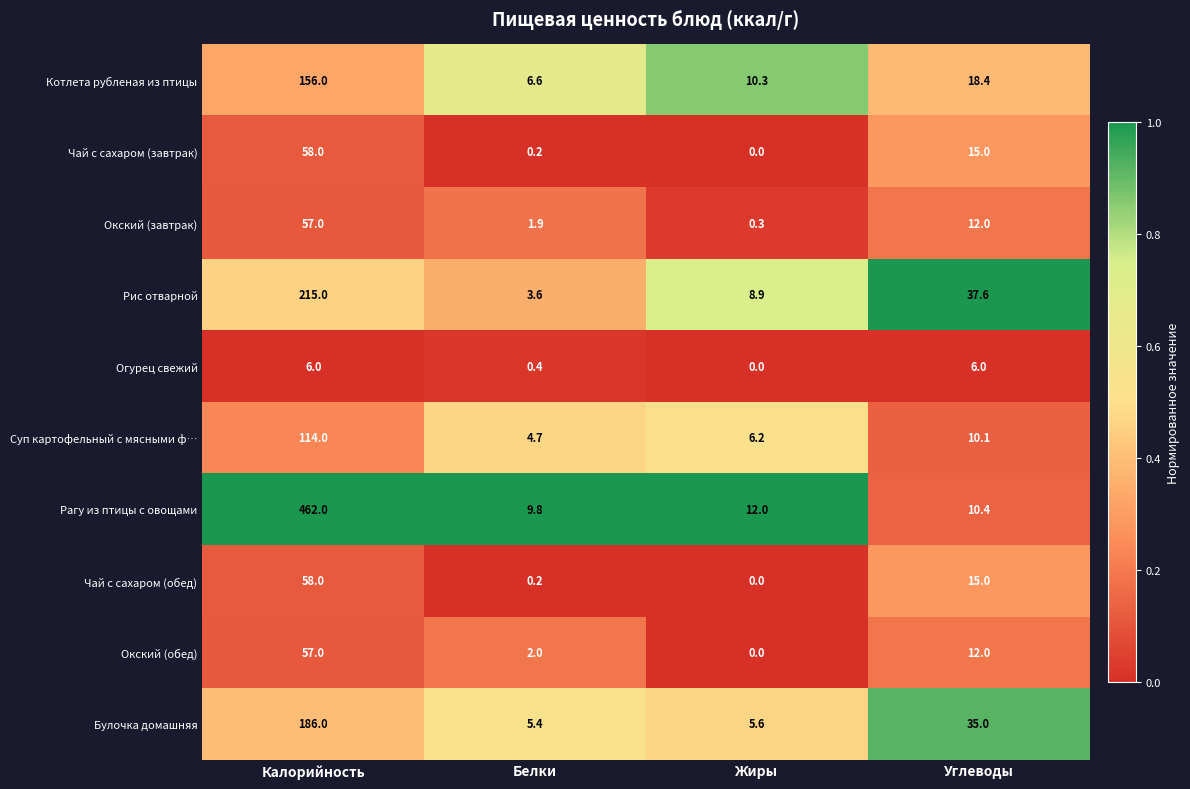

What is the difference between the highest and lowest values at Белки?

9.6